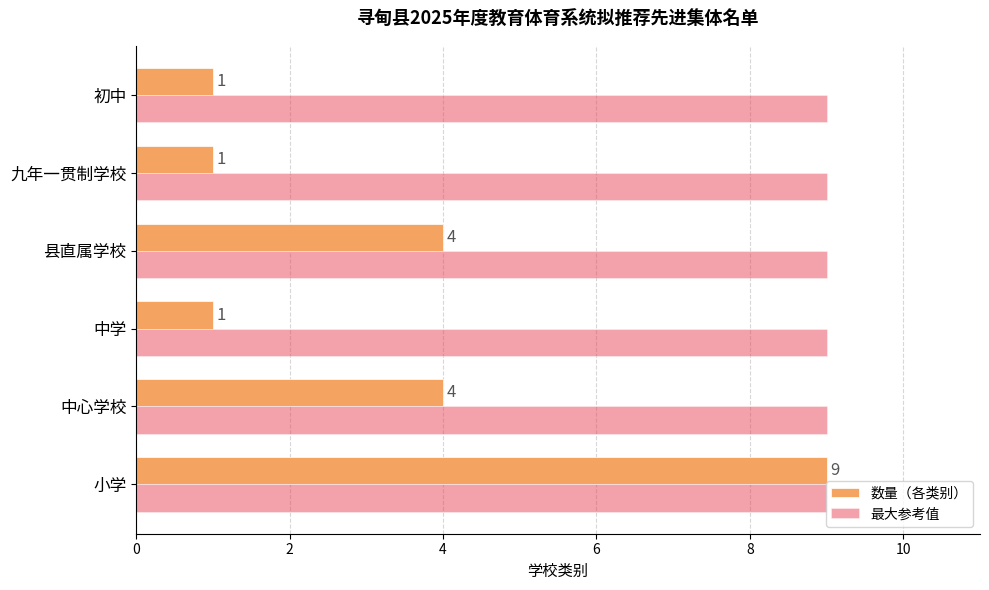

Which series has the largest range (max minus min)?

数量（各类别）